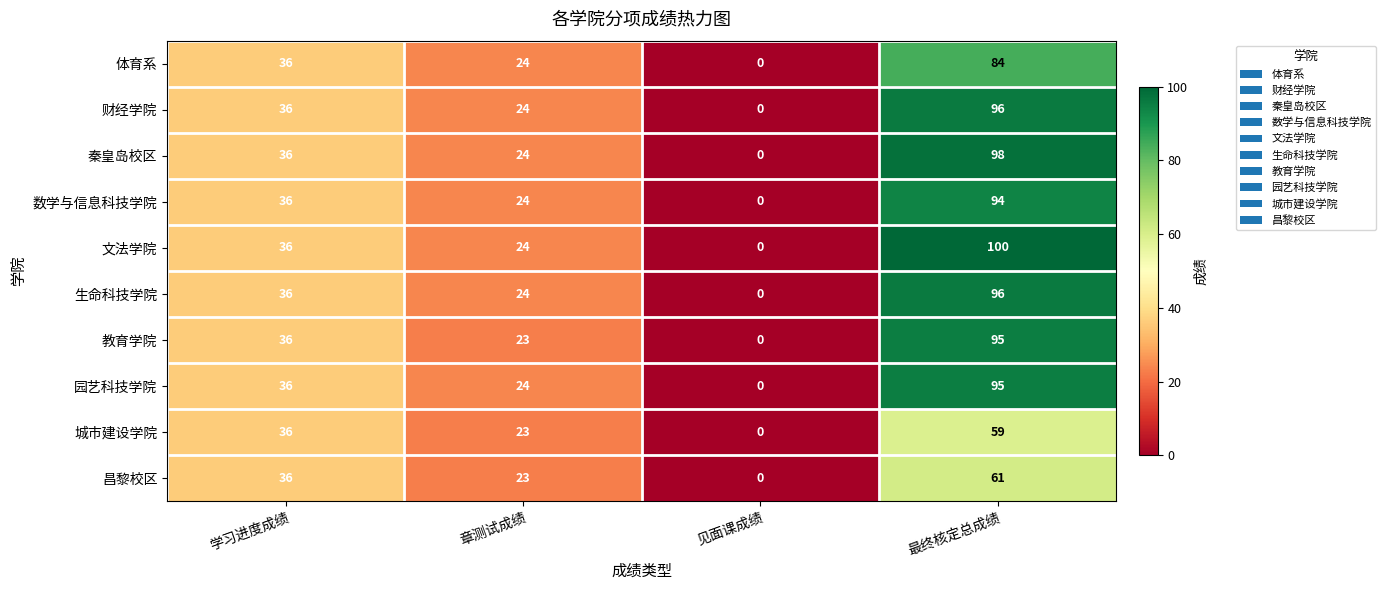

The value of 教育学院 at 见面课成绩 is -34. True or false?

False